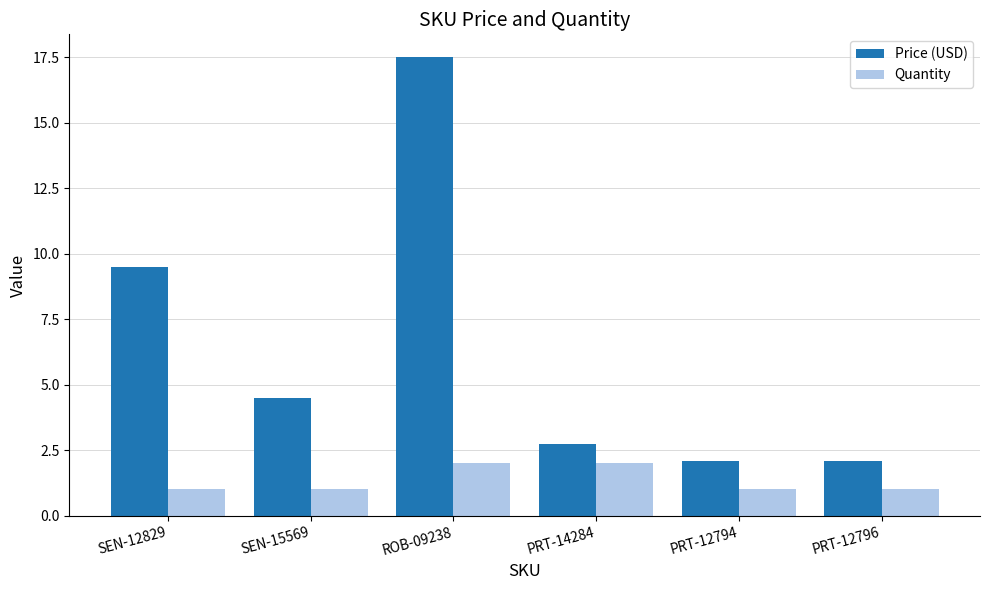

At which label does Price (USD) first exceed 4?

SEN-12829